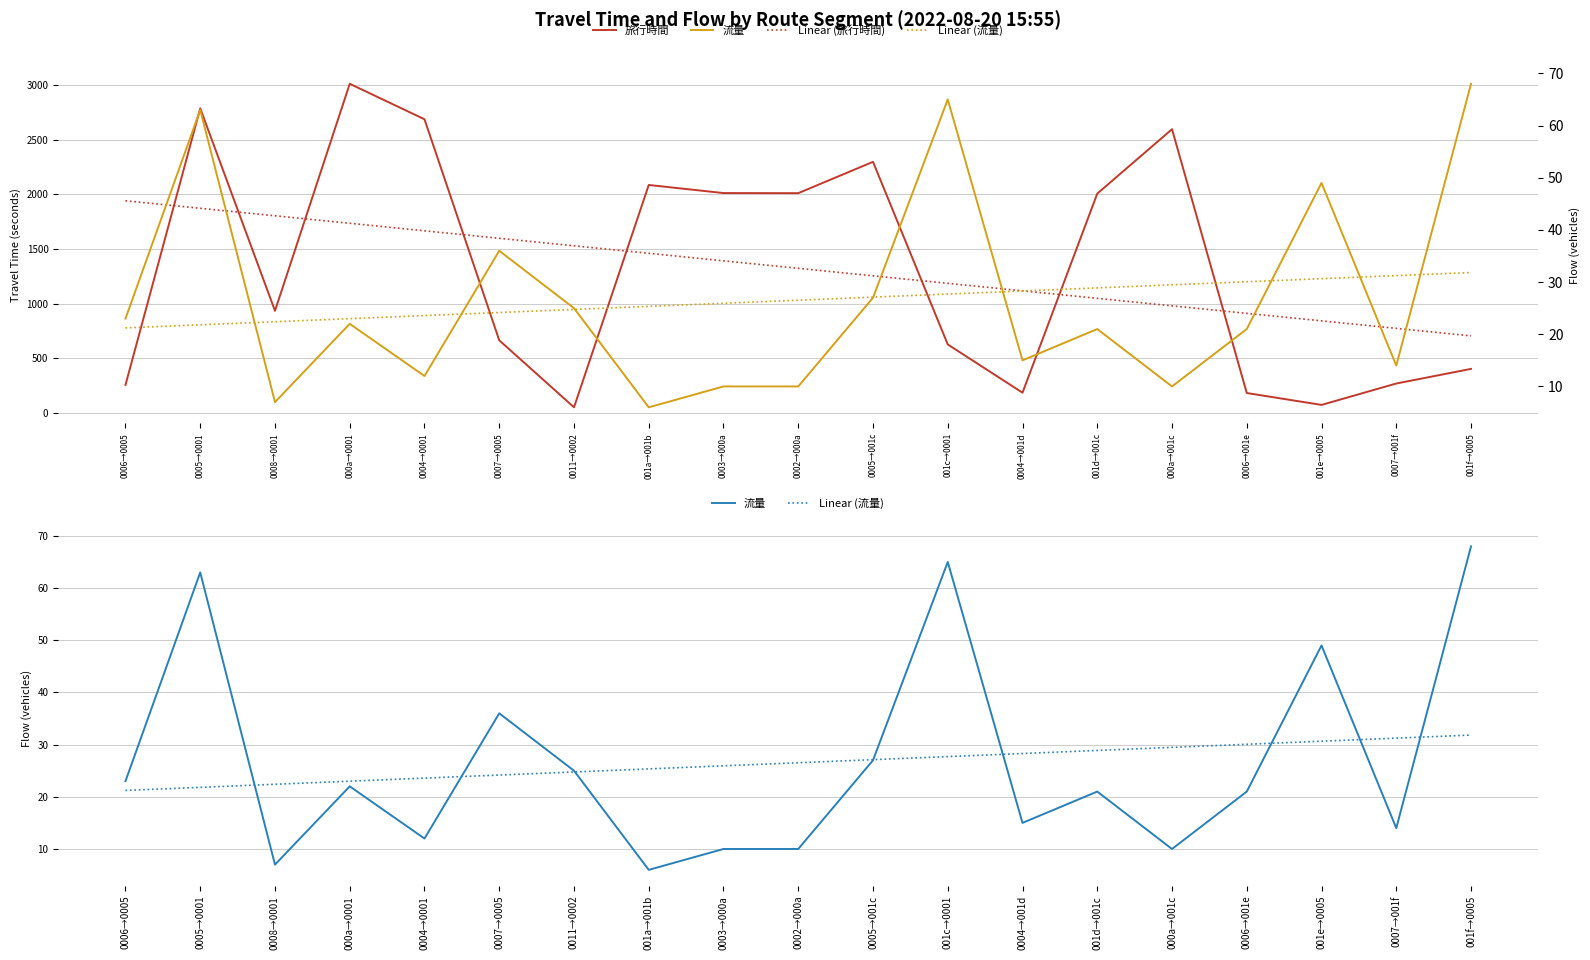

True or false: 旅行時間 and 流量 intersect in this chart.

False